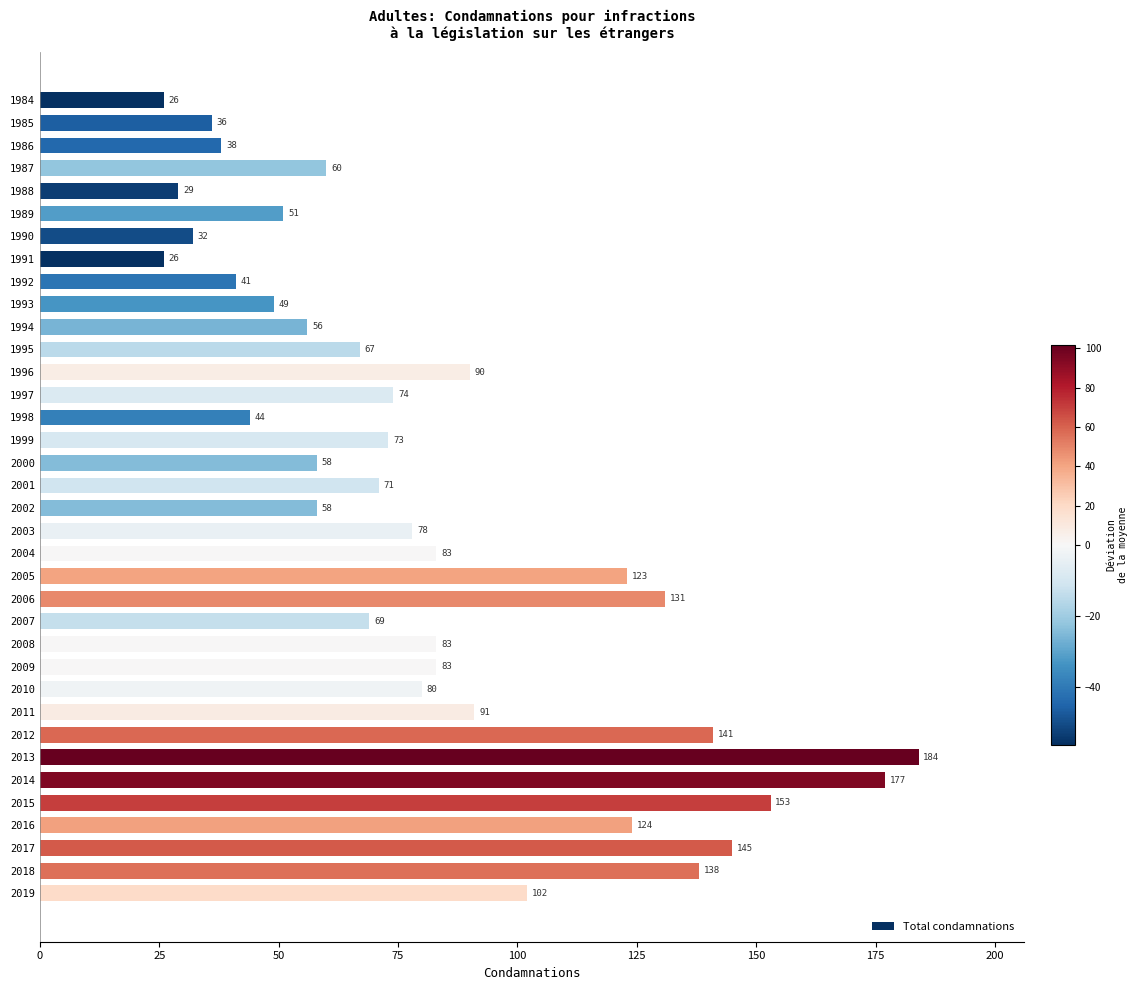

Are the bars horizontal?

Yes